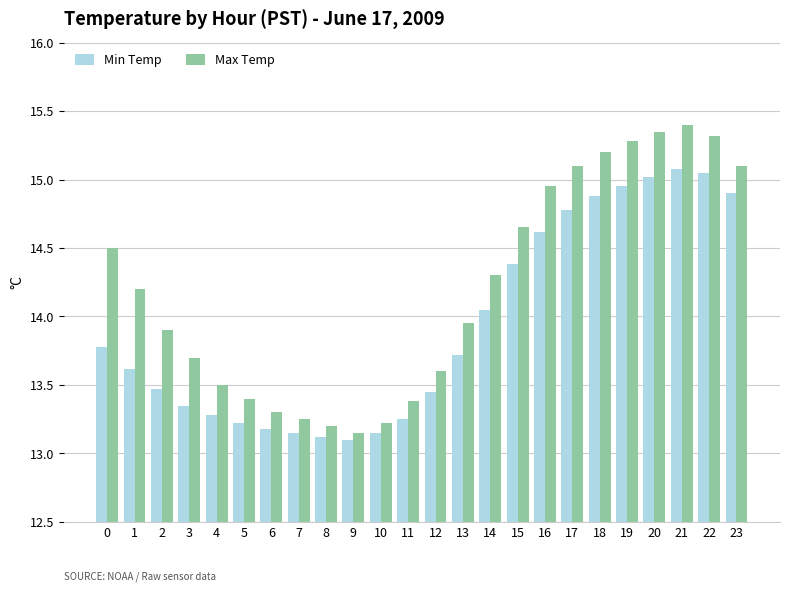

Rank the series by their average value, from lowest to highest.

Min Temp, Max Temp